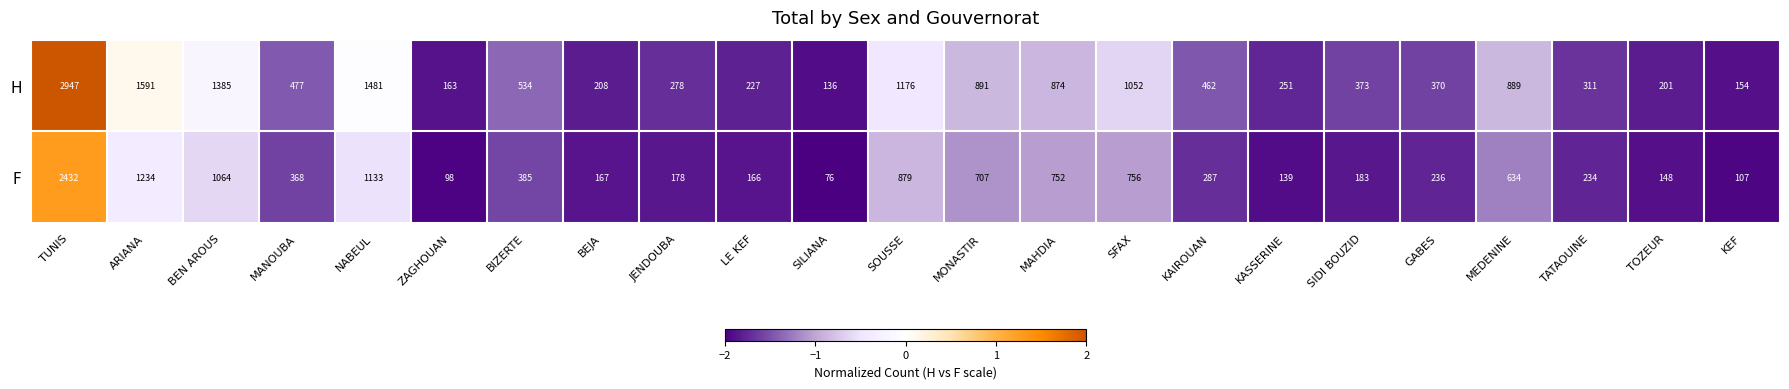

True or false: H has a value of 1591 at ARIANA.

True